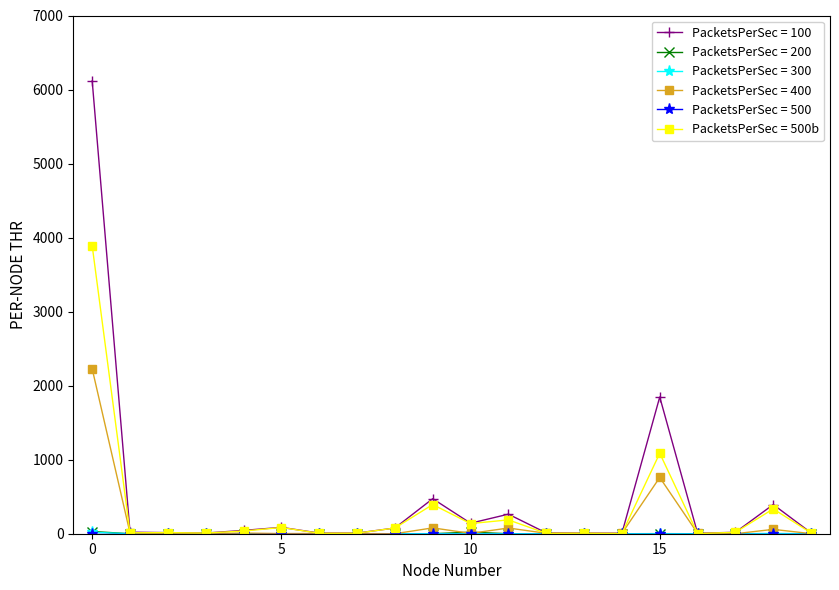

Which series has the largest range (max minus min)?

PacketsPerSec = 100